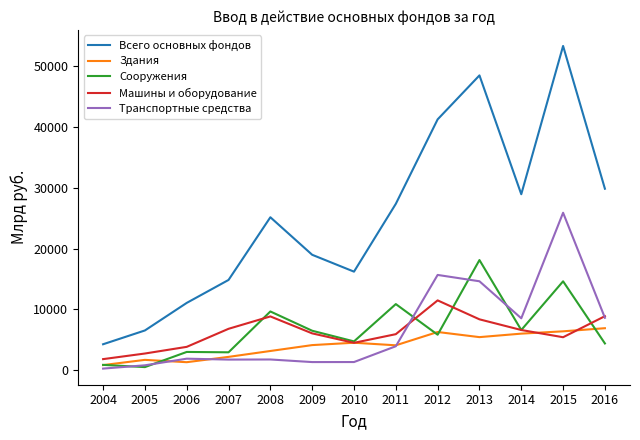

What is the average value of the Всего основных фондов series?

25074.4